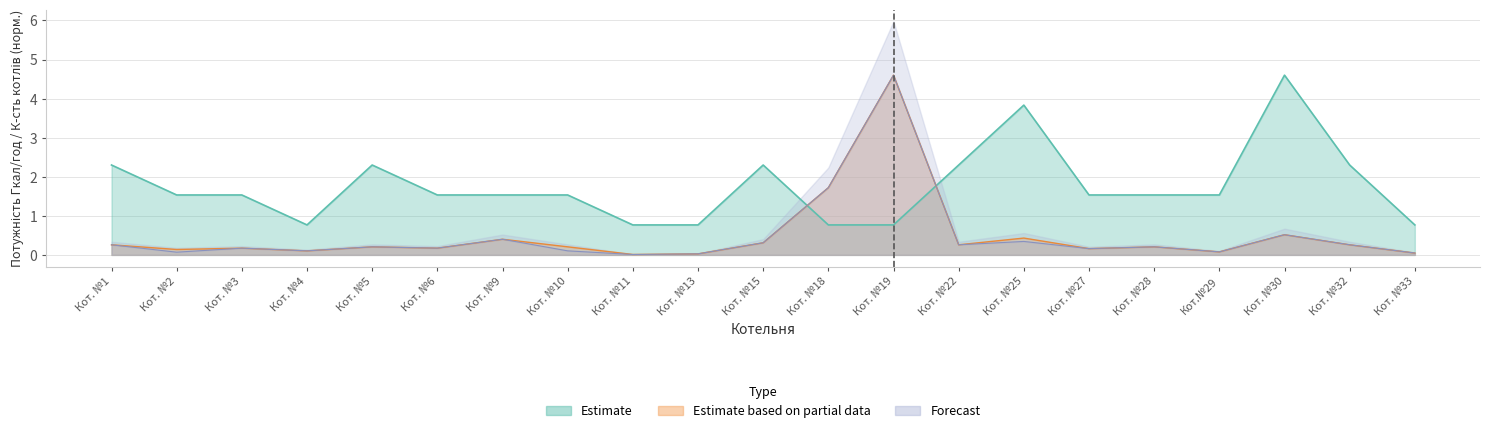

What position from the right is Кот. №6?

16